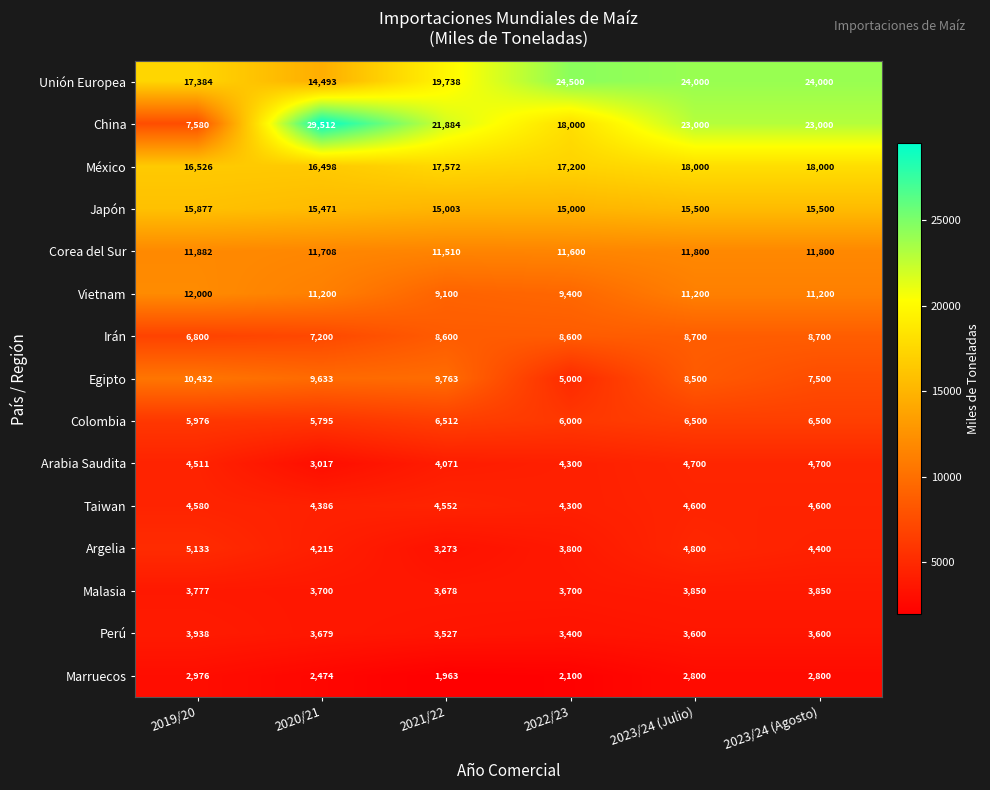

Count the number of data series in this chart.

15